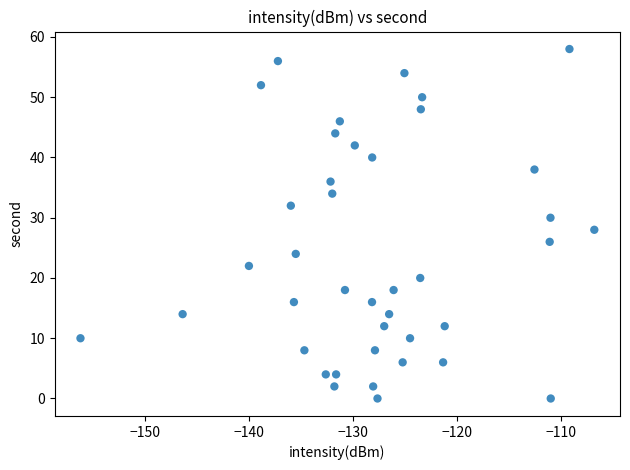

What is the range of Y values (max minus min)?

58